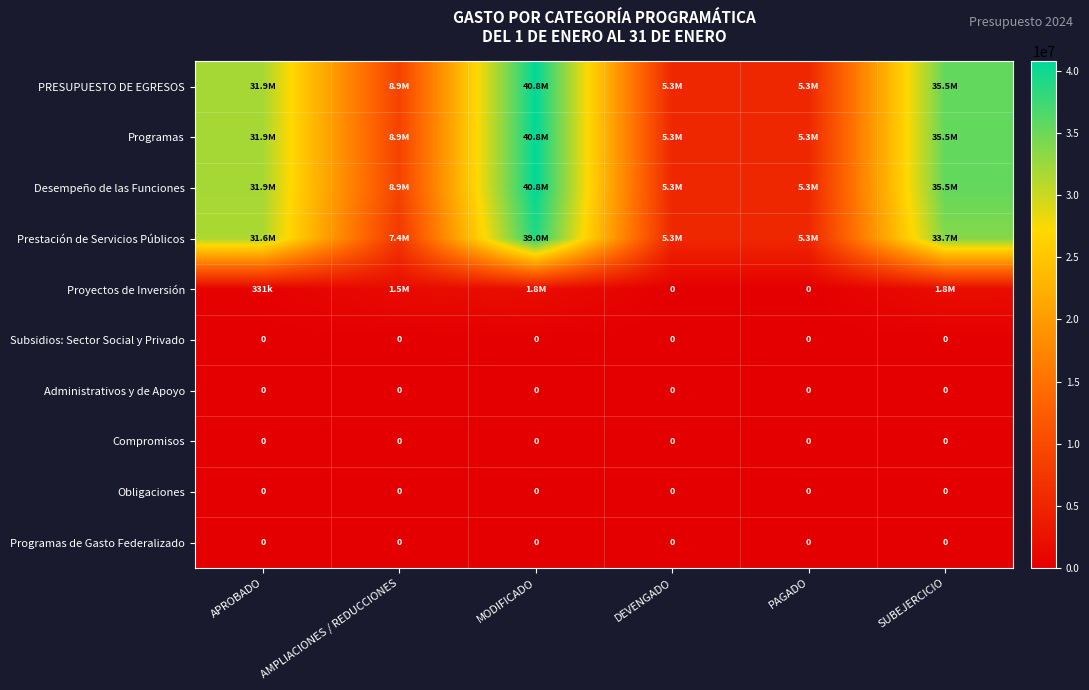

Between MODIFICADO and SUBEJERCICIO, which is larger?

MODIFICADO